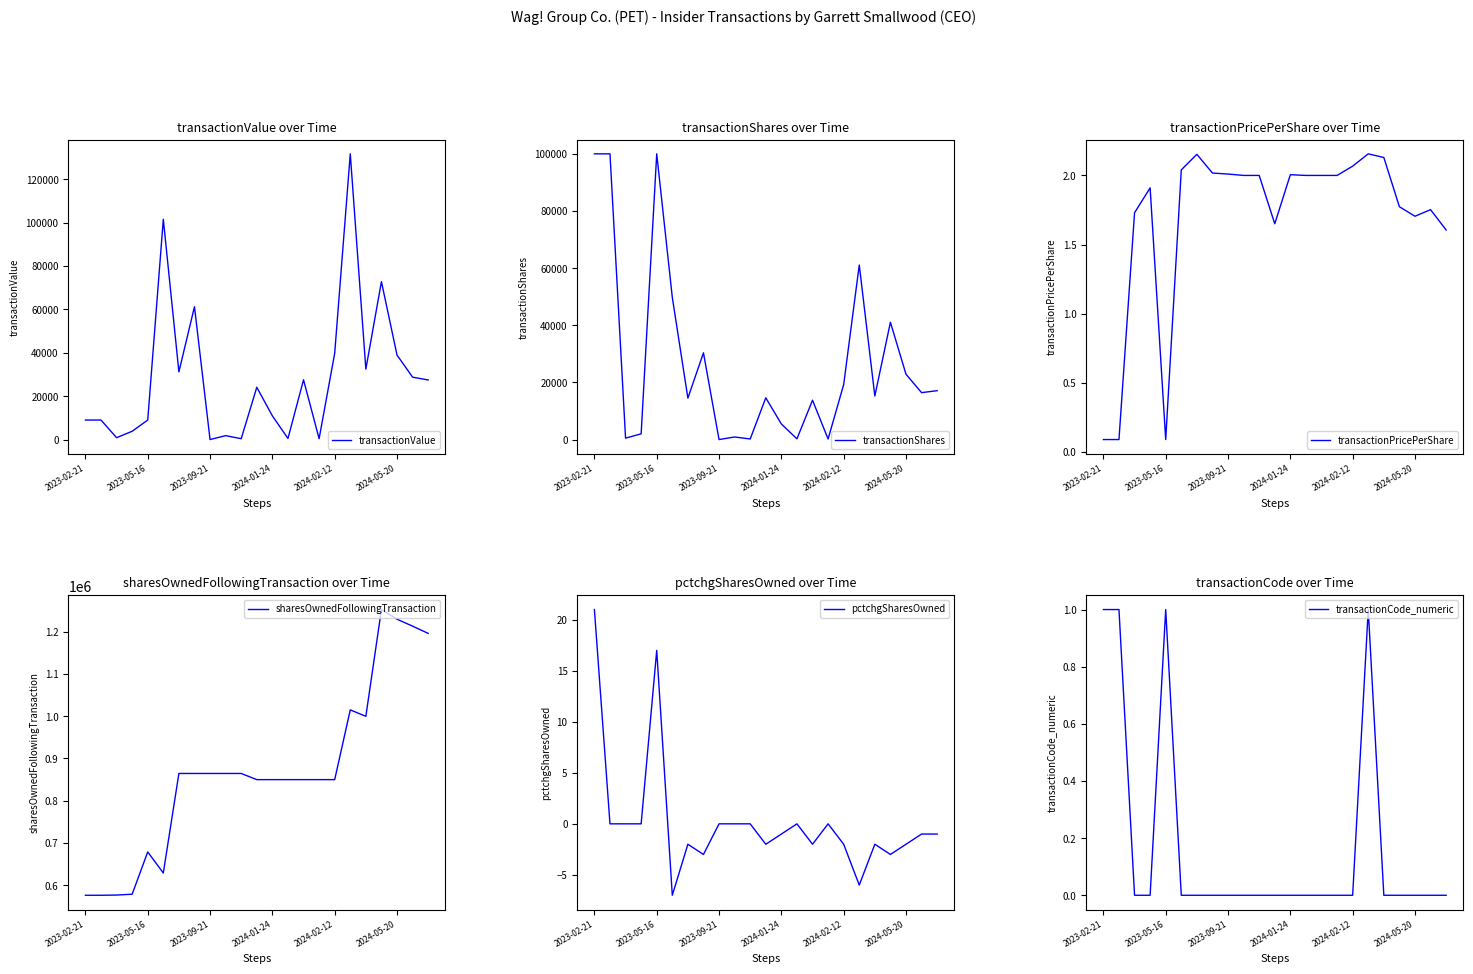

How many times do pctchgSharesOwned and transactionPricePerShare cross each other?

3